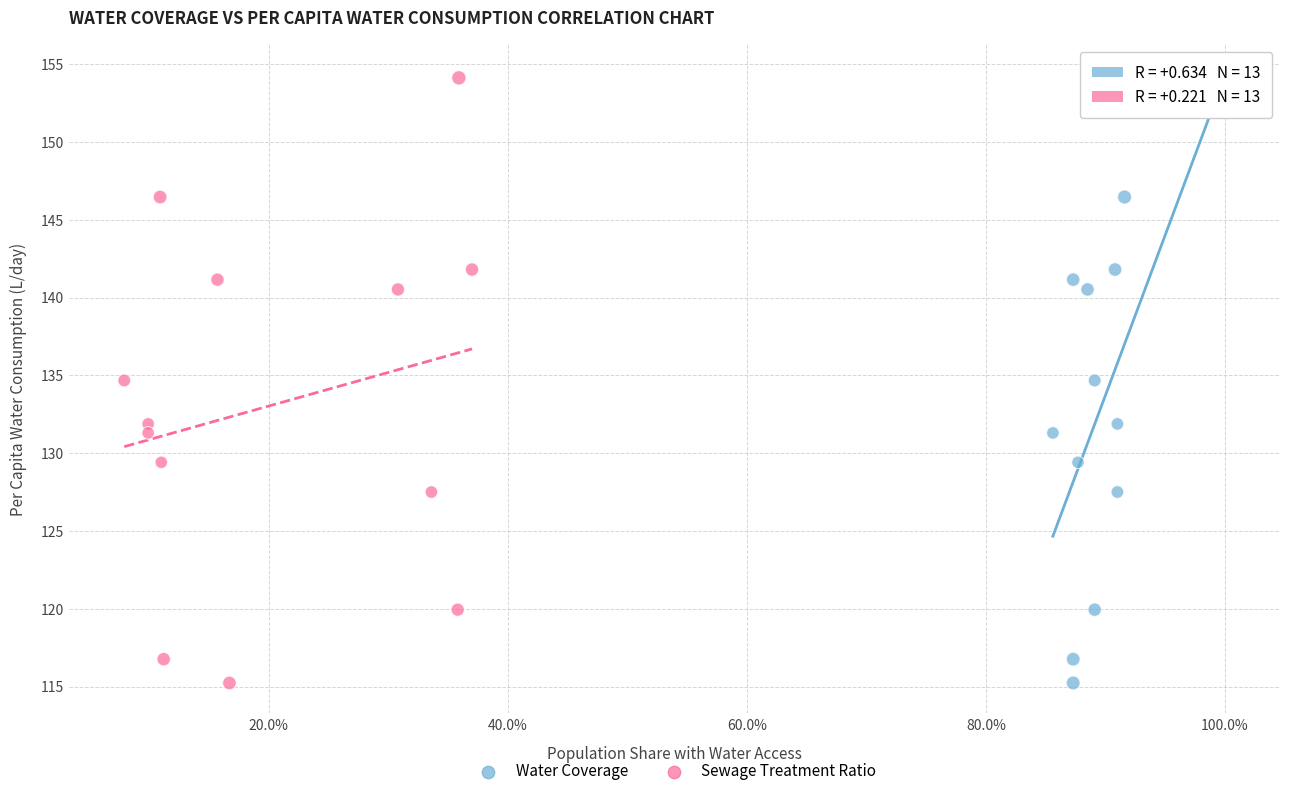

What are all the series names shown in the legend?

Water Coverage, Sewage Treatment Ratio